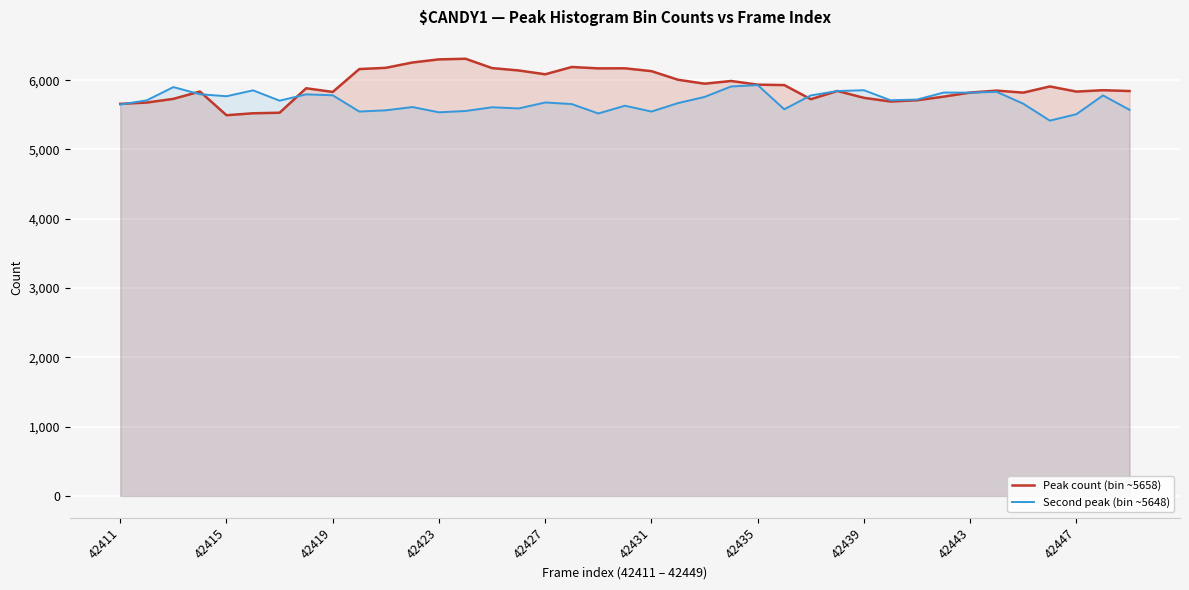

Rank the series by their maximum value, from lowest to highest.

Second peak (bin ~5648), Peak count (bin ~5658)